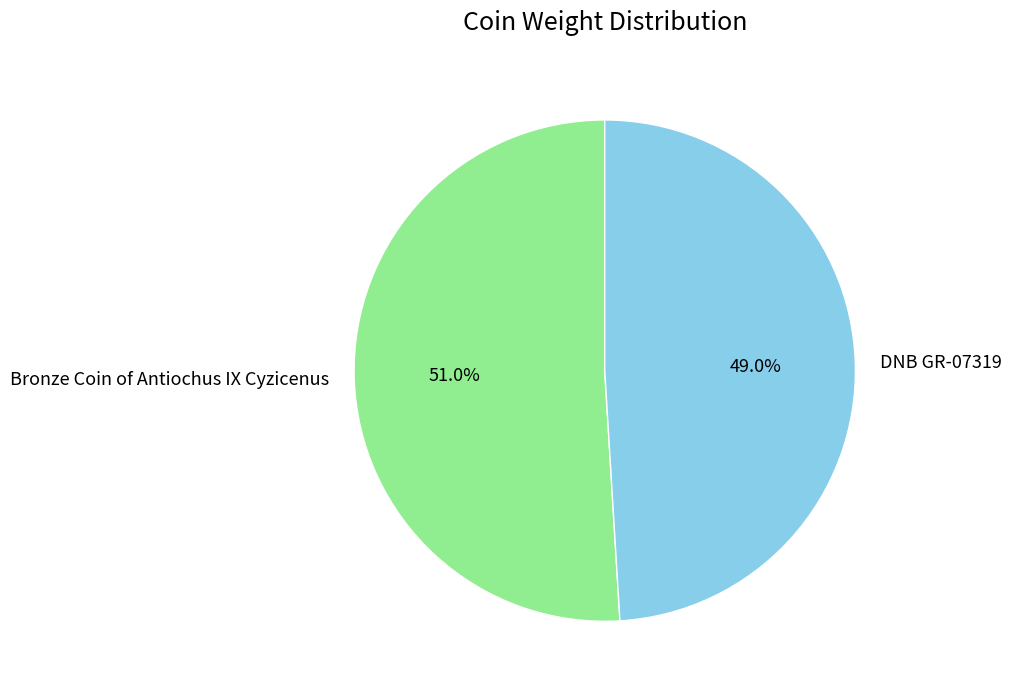

Do Bronze Coin of Antiochus IX Cyzicenus and DNB GR-07319 together represent more than half of the pie?

Yes